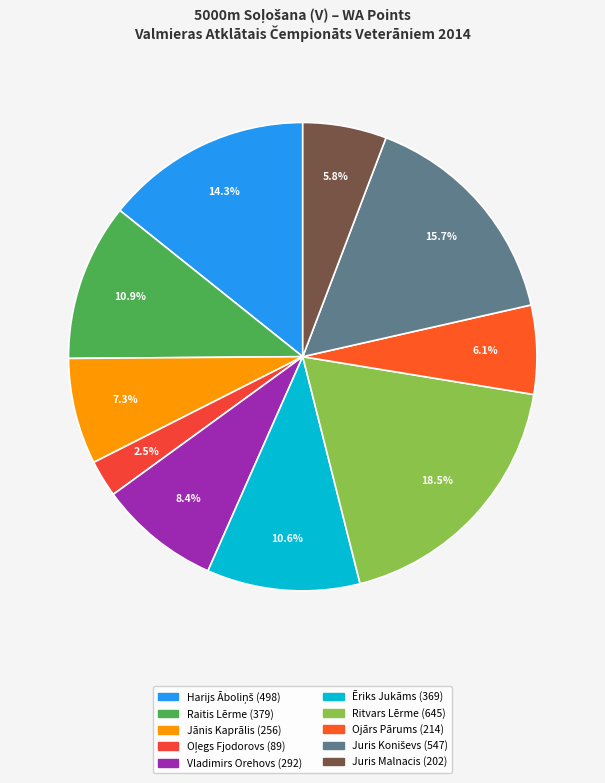

What percentage is the Jānis Kaprālis slice, to the nearest percent?

7%